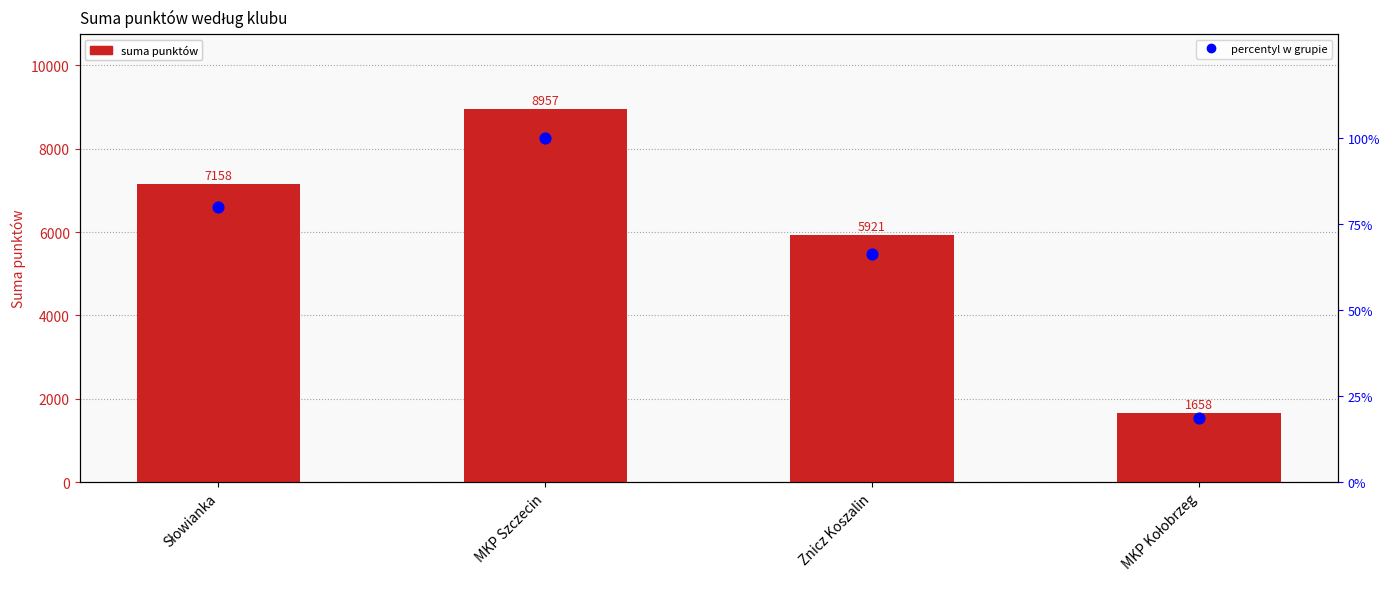

Which series has the largest total across all categories?

suma punktów